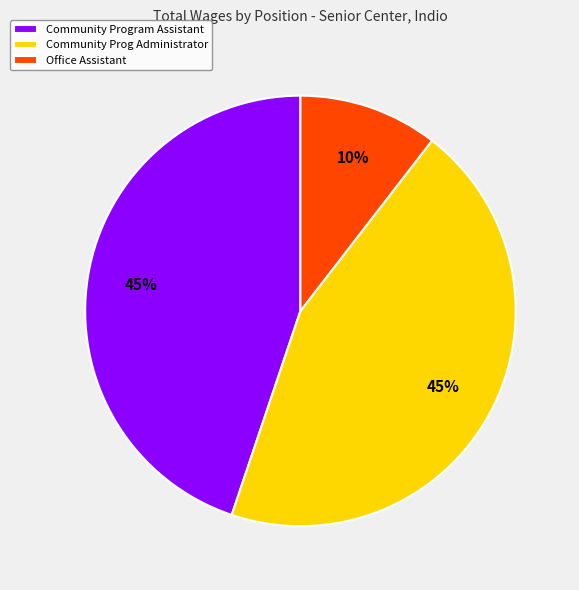

How many segments does this pie chart have?

3